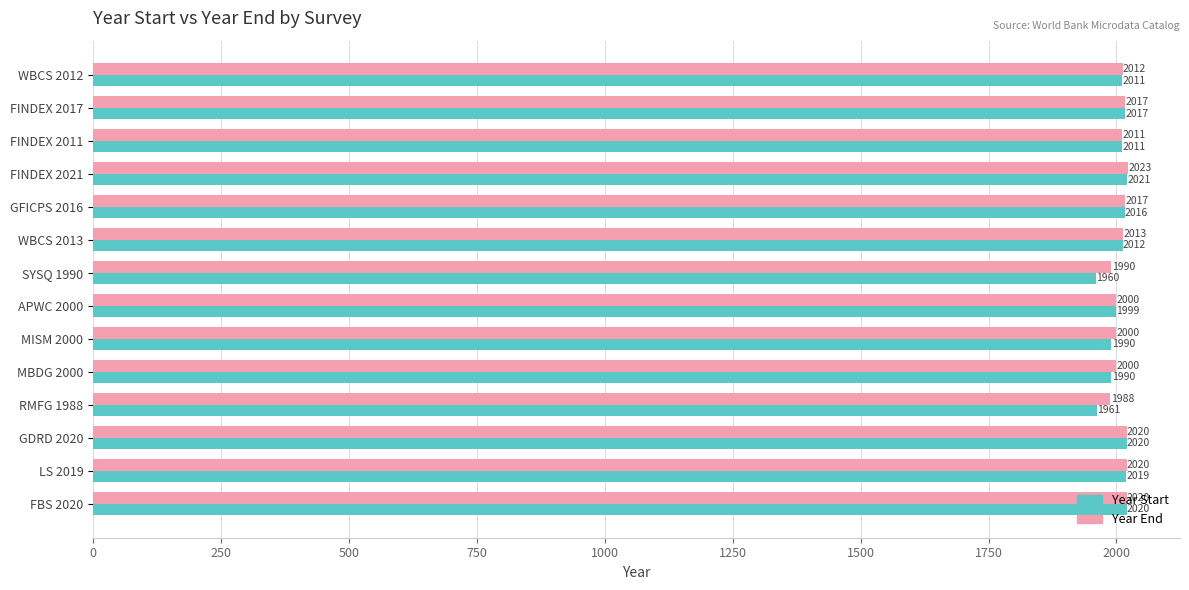

True or false: Year End has a value of 2711 at SYSQ 1990.

False